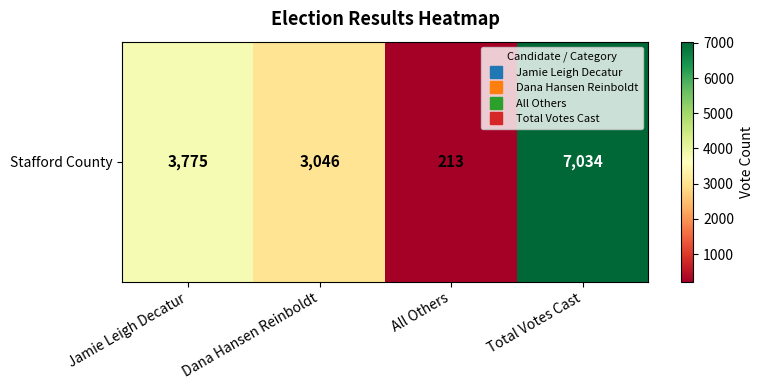

Which has a higher value, All Others or Jamie Leigh Decatur?

Jamie Leigh Decatur